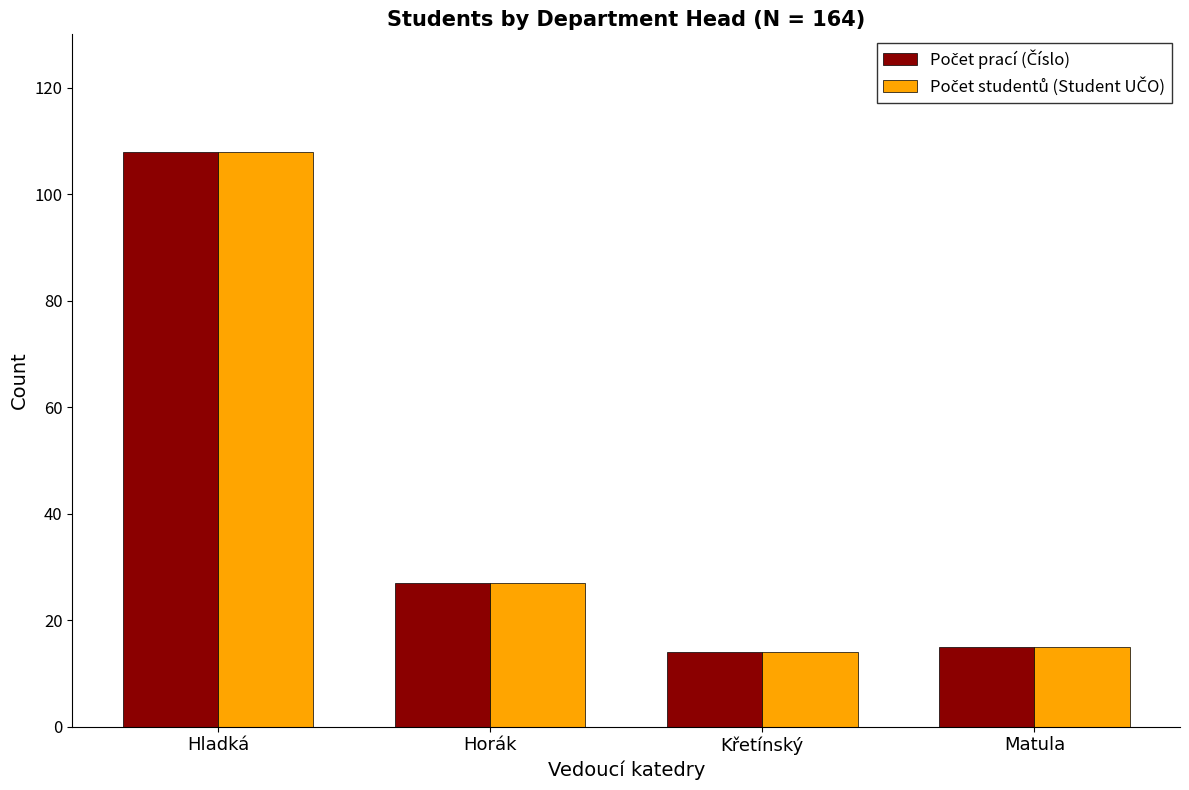

What is the total value across all series at Hladká?

216